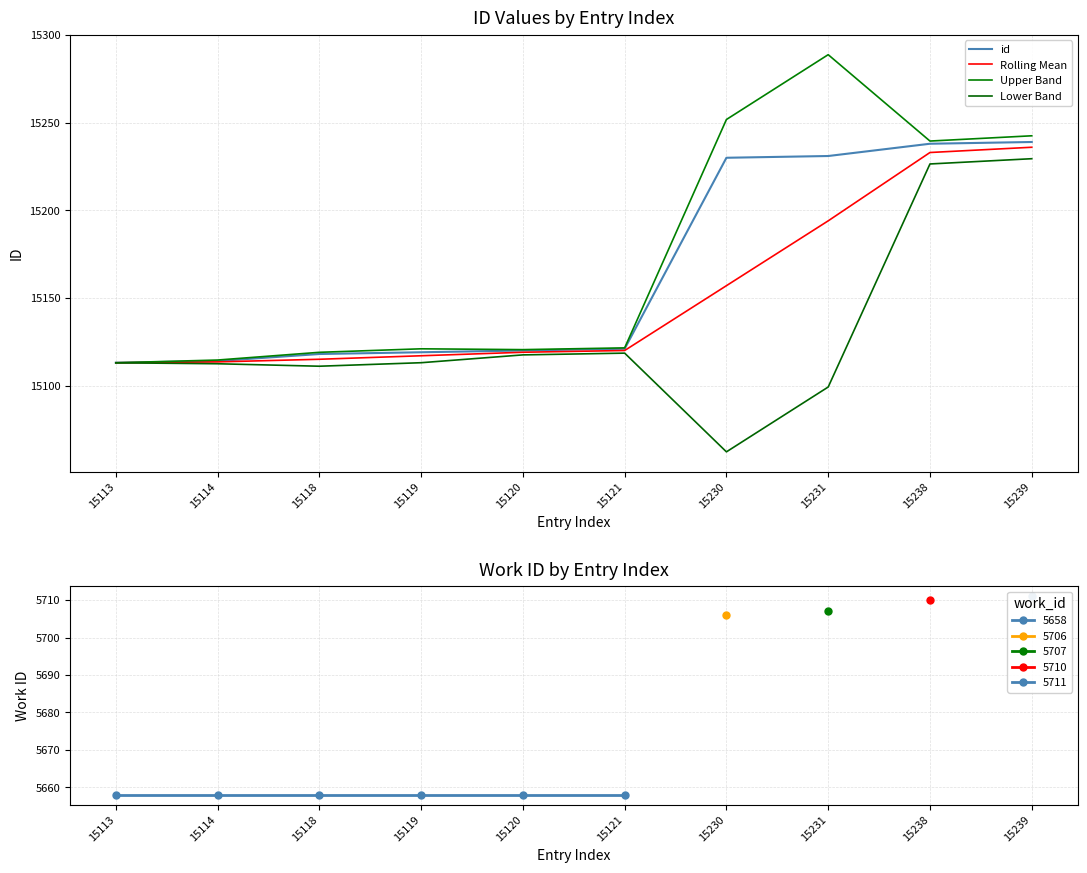

At which label does Lower Band reach its minimum?

15230